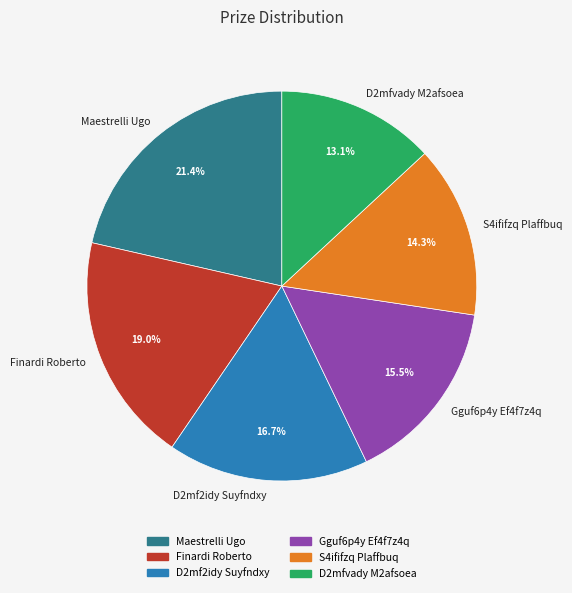

True or false: D2mfvady M2afsoea accounts for 13% of the total.

True